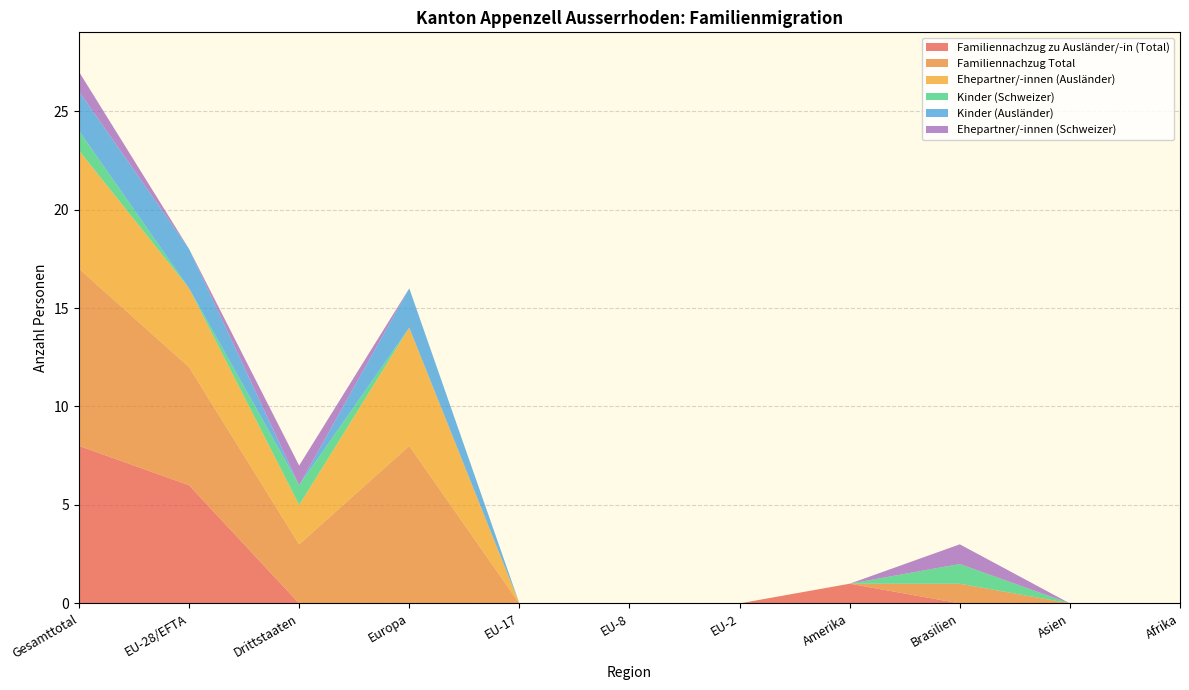

Reading left to right, list all the values displayed in this chart.

Familiennachzug zu Ausländer/-in (Total): 8	6	0	0	0	0	0	1	0	0	0
Familiennachzug Total: 9	6	3	8	0	0	0	0	1	0	0
Ehepartner/-innen (Ausländer): 6	4	2	6	0	0	0	0	0	0	0
Kinder (Schweizer): 1	0	1	0	0	0	0	0	1	0	0
Kinder (Ausländer): 2	2	0	2	0	0	0	0	0	0	0
Ehepartner/-innen (Schweizer): 1	0	1	0	0	0	0	0	1	0	0